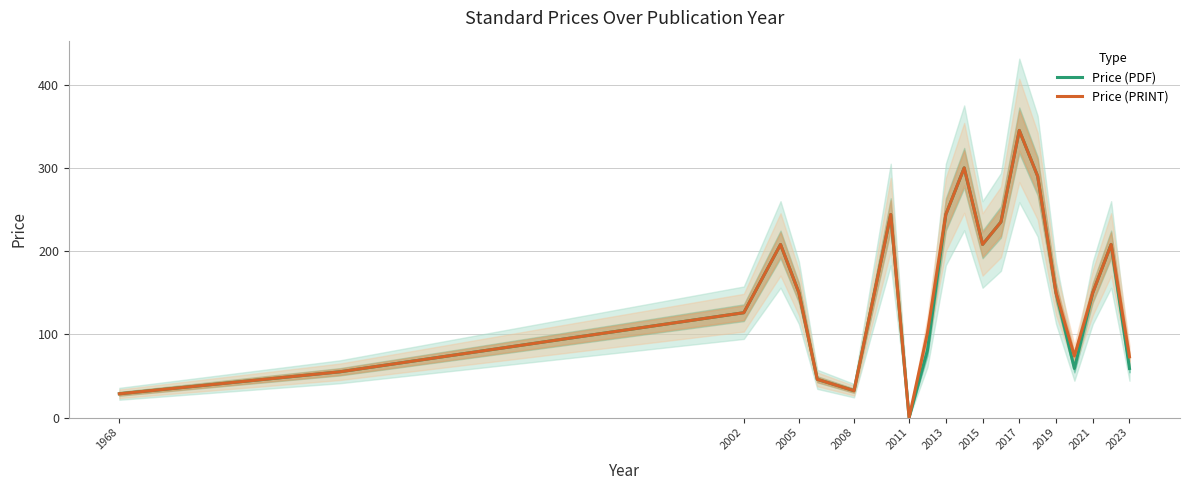

What is the sum of all Price (PRINT) values?

3268.9